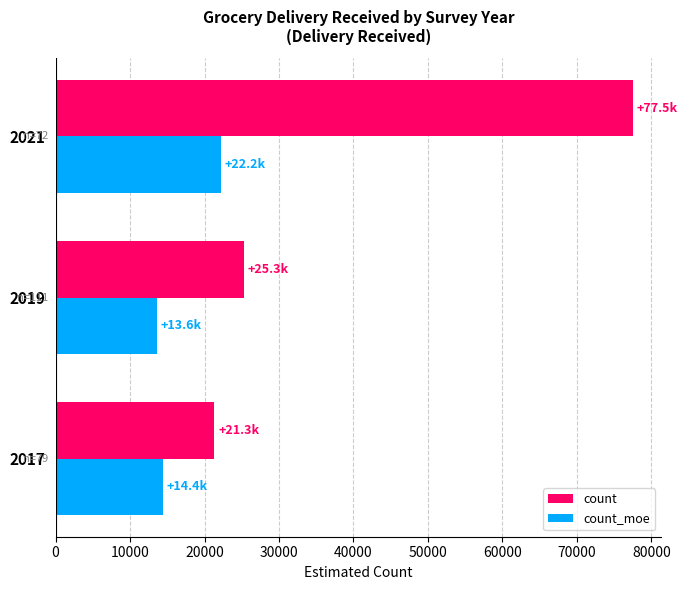

What is the lowest value of the count_moe series?

13632.4